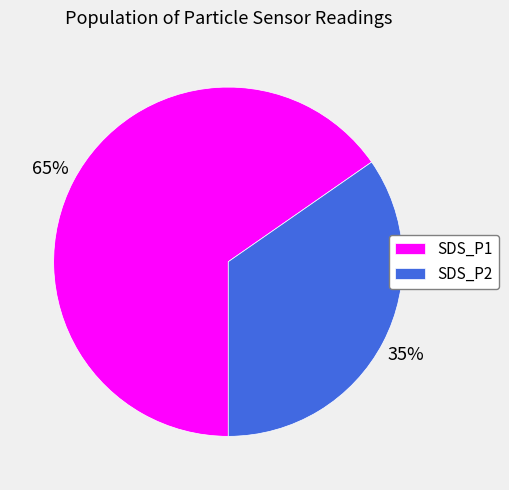

To the nearest percent, what is the average slice percentage?

50%